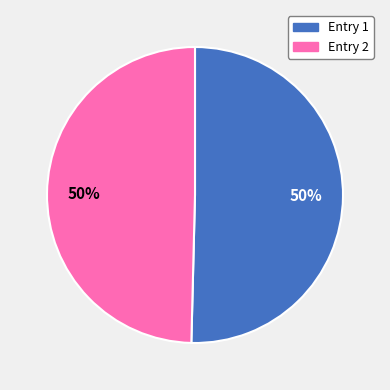

To the nearest percent, what is the average slice percentage?

50%